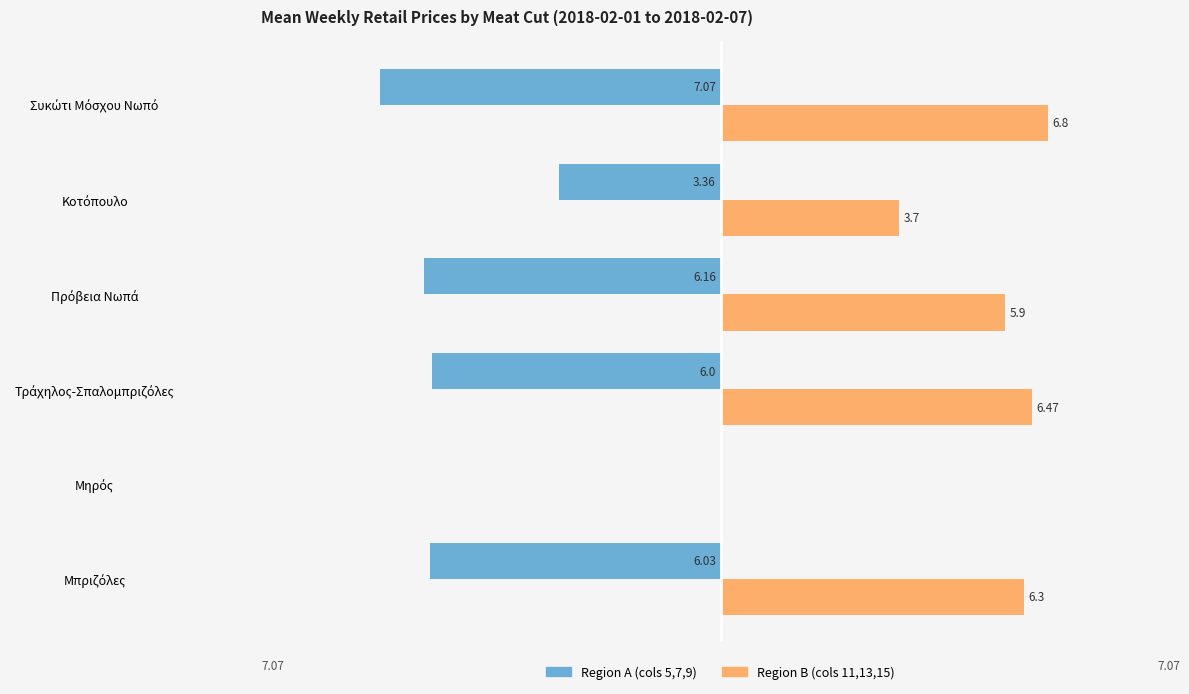

What are all the series names shown in the legend?

Region A (cols 5,7,9), Region B (cols 11,13,15)